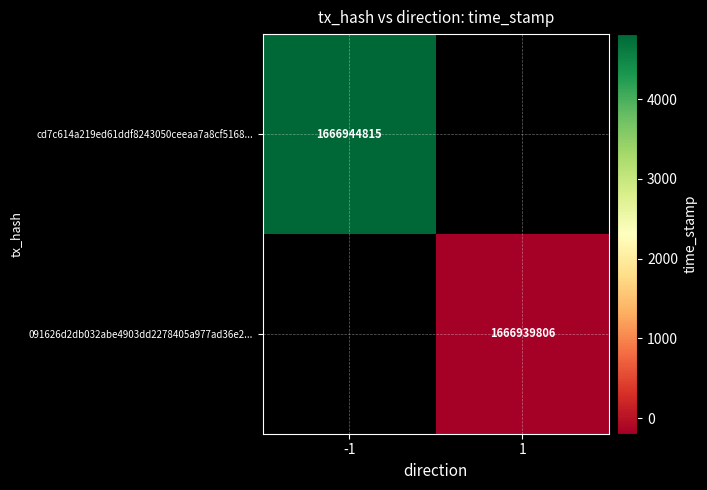

Is it true that 091626d2db032abe4903dd2278405a977ad36e2... equals 1666939806 at 1?

True